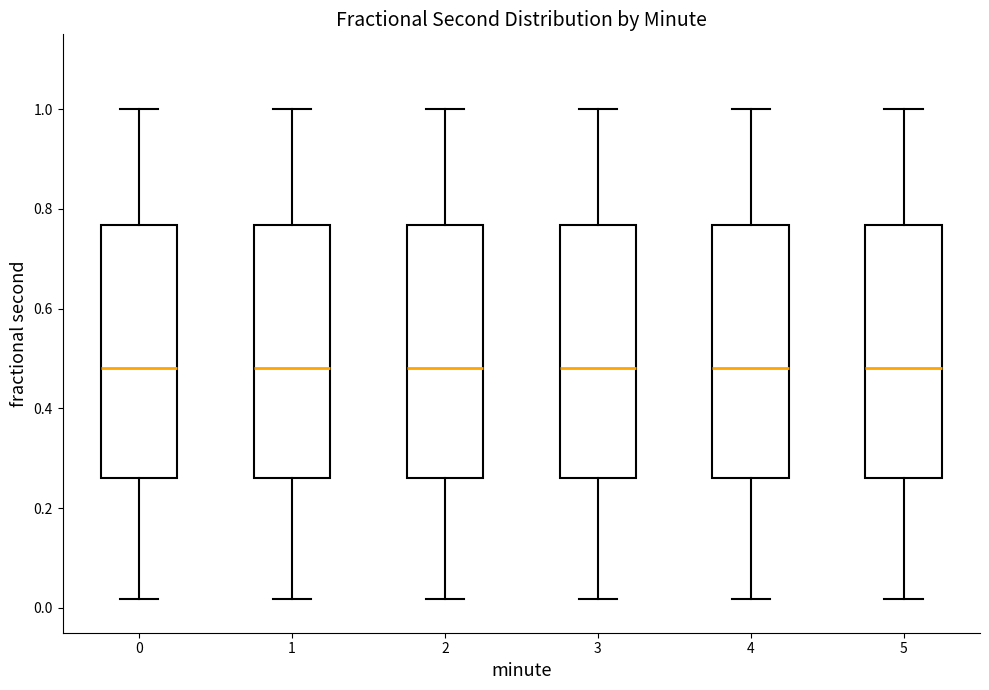

Reading left to right, read every box against the y-axis: the position of its median line, the range the box covers, and the ends of its whiskers. The values are not printed on the chart, so give them approximately, as read against the axis.

0: median 0.48, box 0.26 to 0.76, whiskers 0.02 to 1.00
1: median 0.48, box 0.26 to 0.76, whiskers 0.02 to 1.00
2: median 0.48, box 0.26 to 0.76, whiskers 0.02 to 1.00
3: median 0.48, box 0.26 to 0.76, whiskers 0.02 to 1.00
4: median 0.48, box 0.26 to 0.76, whiskers 0.02 to 1.00
5: median 0.48, box 0.26 to 0.76, whiskers 0.02 to 1.00